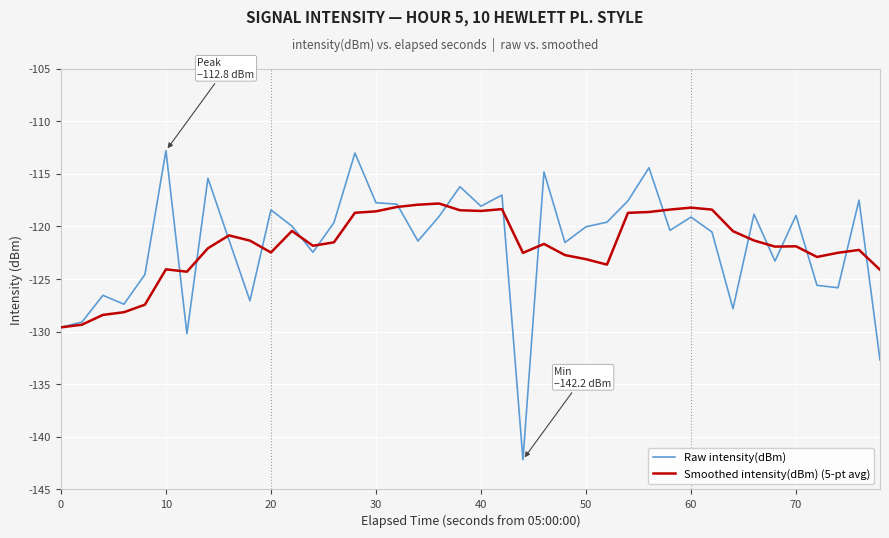

What is the greatest value displayed?

-112.8